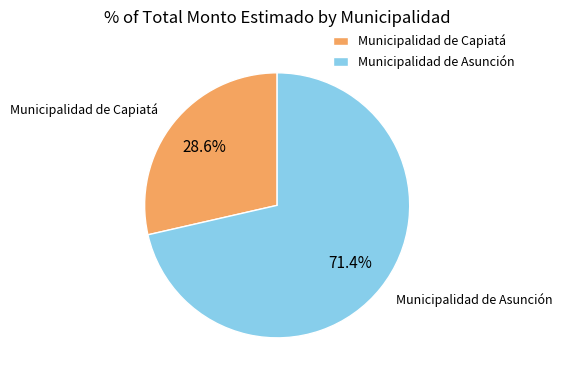

Is it true that Municipalidad de Capiatá is 34% of the pie?

False